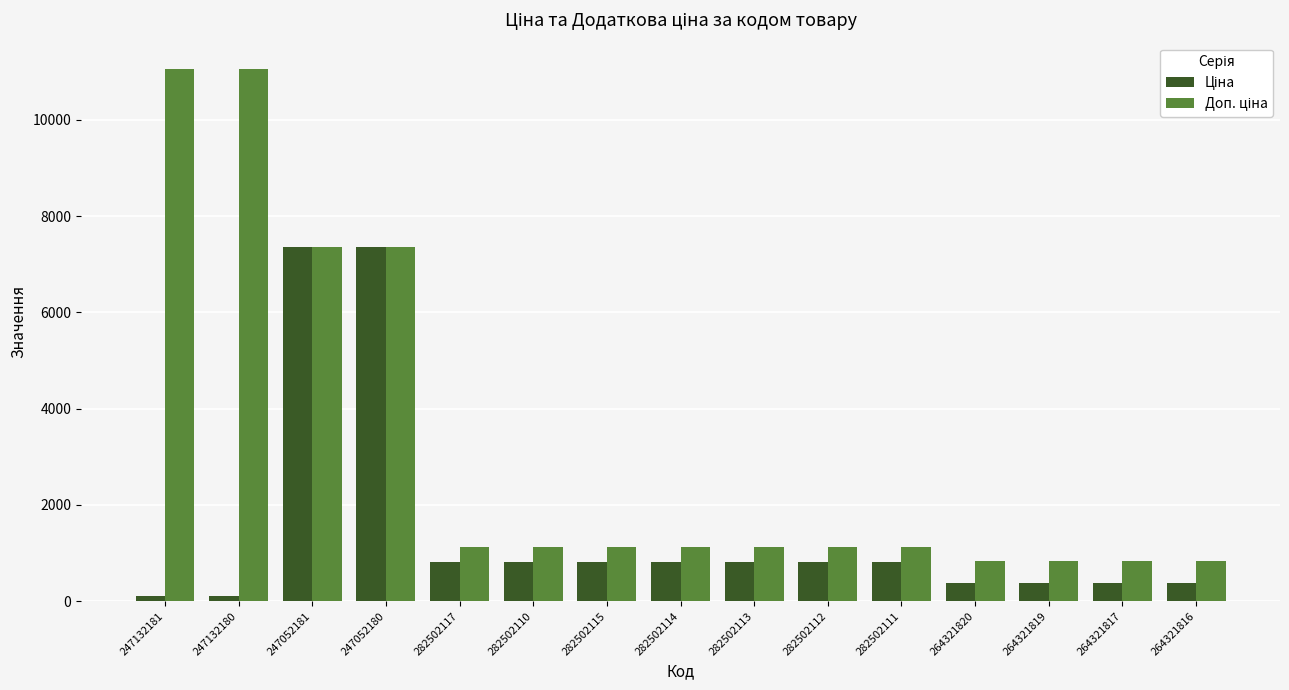

What is the total value across all series at 282502112?

1940.3